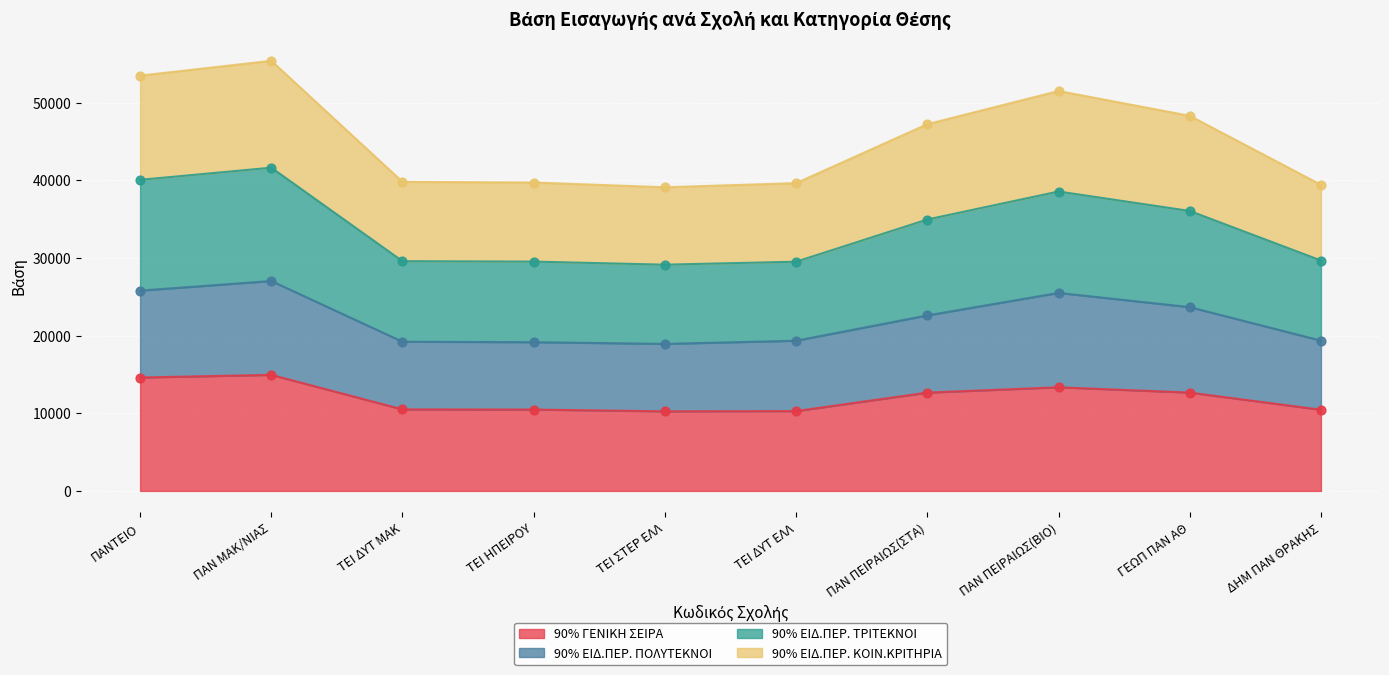

The 90% ΓΕΝΙΚΗ ΣΕΙΡΑ series shows 6321 at ΠΑΝΤΕΙΟ. True or false?

False